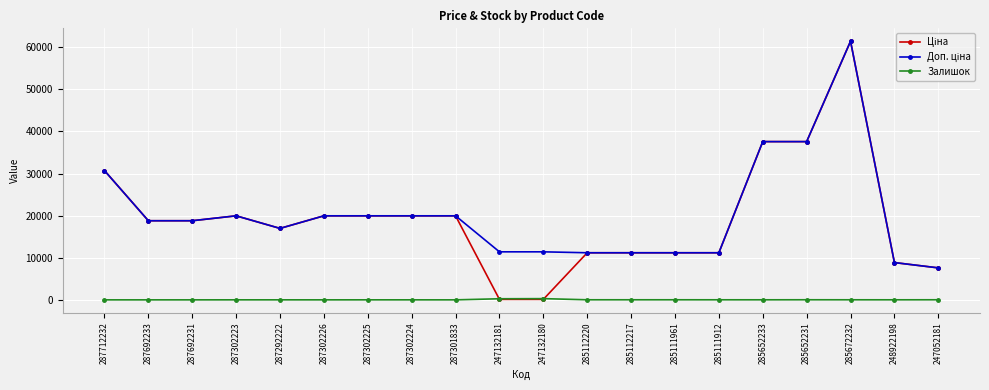

Which category has the highest value across all series?

285672232